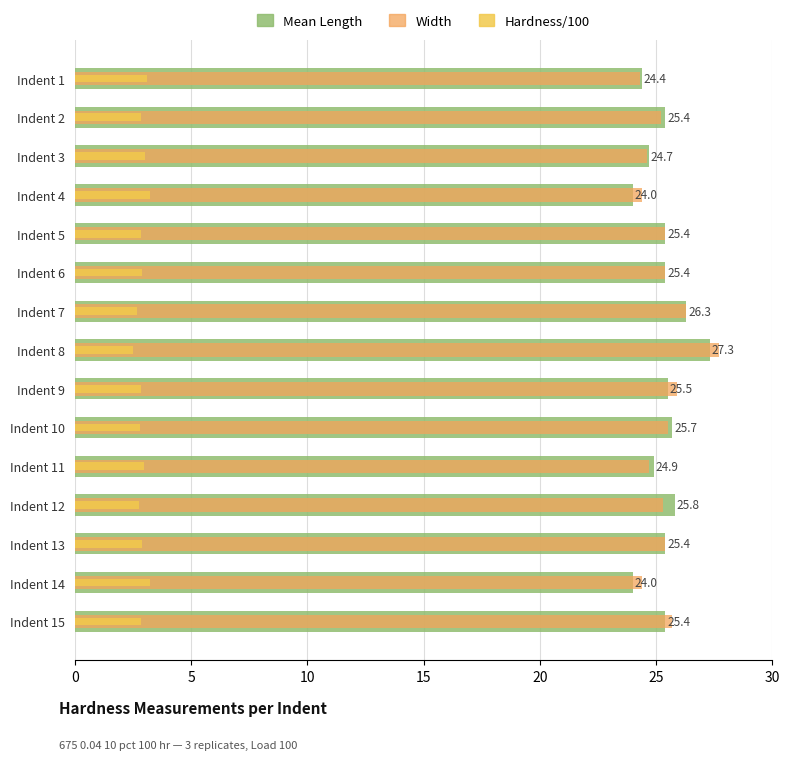

The Mean Length series shows 16.5 at Indent 12. True or false?

False